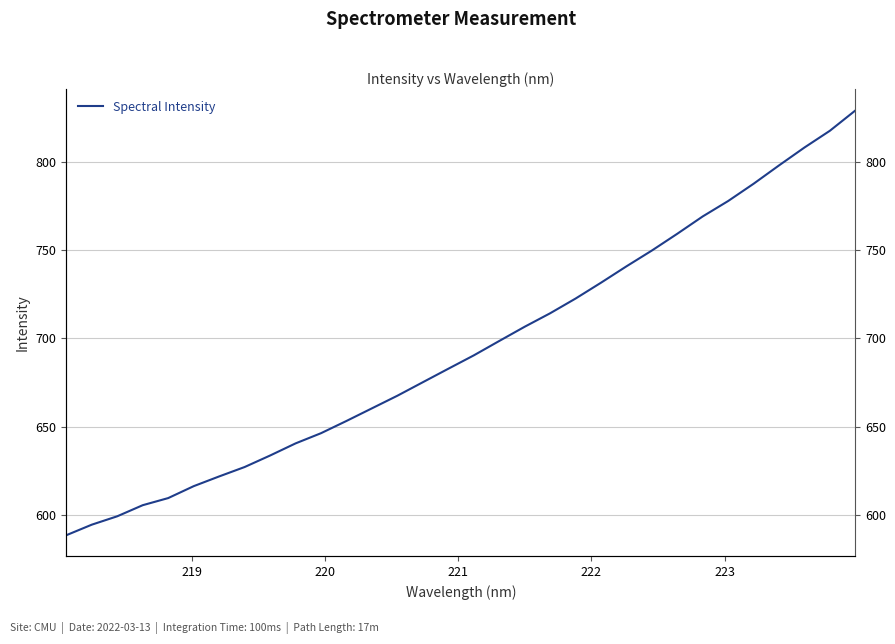

Does the chart display data point markers on the line(s)?

No